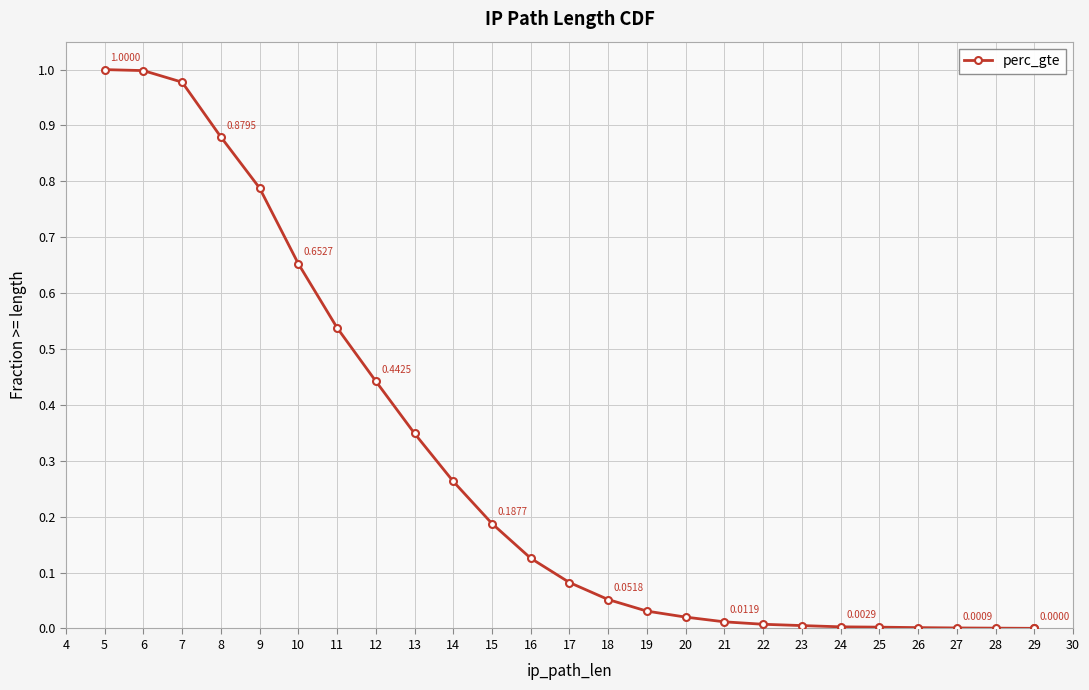

How many lines are shown in the chart?

1